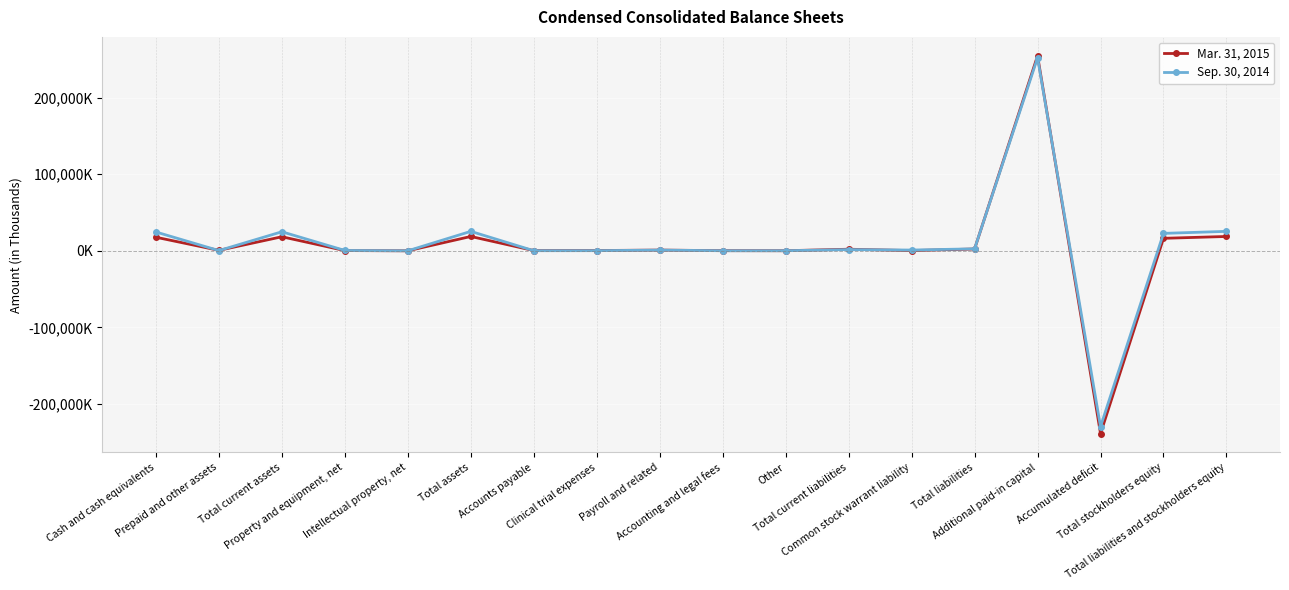

Does the chart have visible grid lines?

Yes